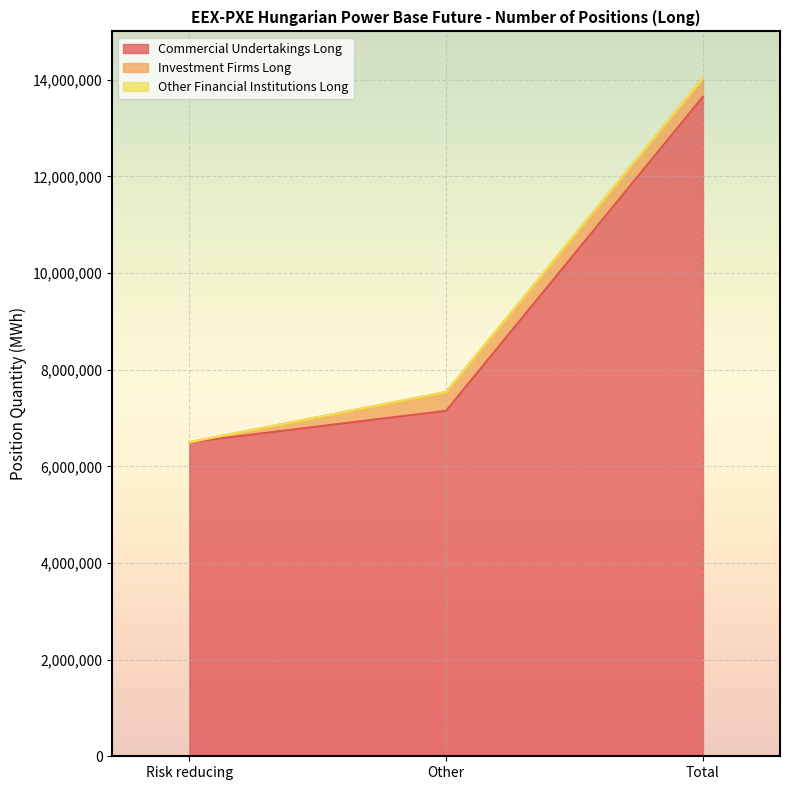

Rank the series at Total from highest to lowest value.

Commercial Undertakings Long, Investment Firms Long, Other Financial Institutions Long